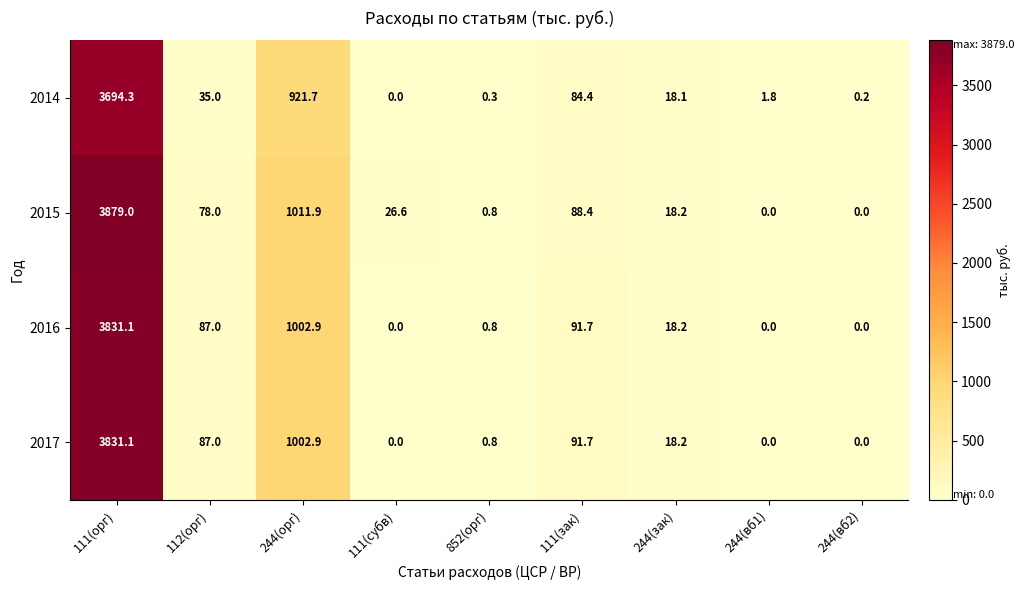

The value of 2017 at 111(зак) is 91.7. True or false?

True